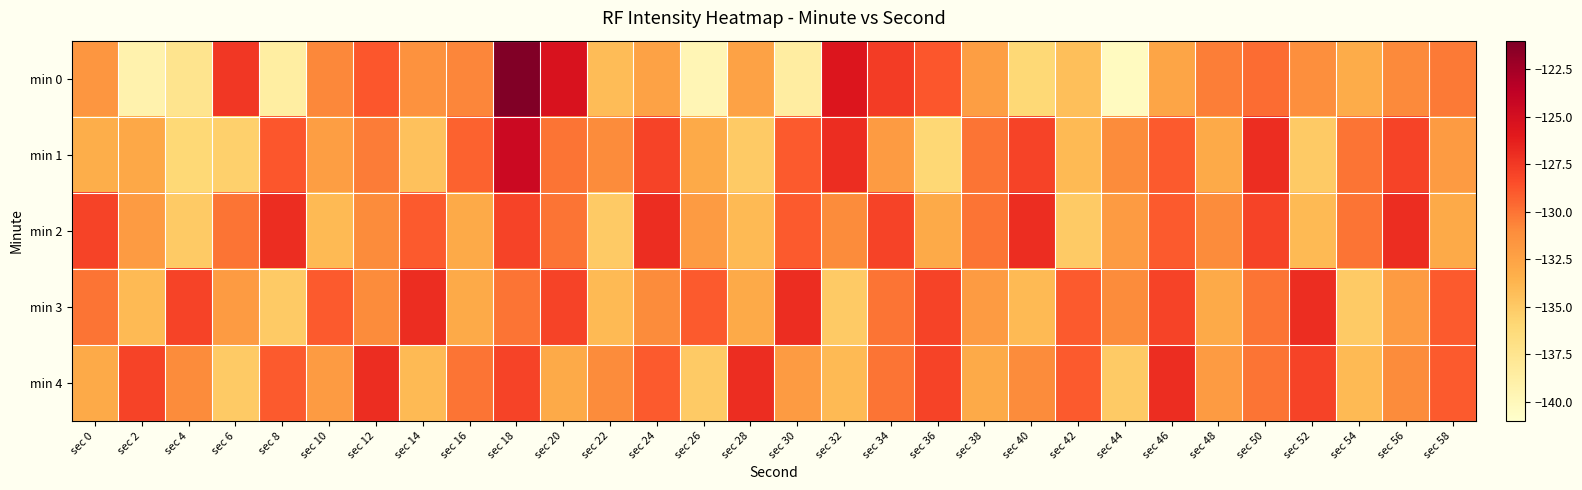

What is the spread (max minus min) of values at sec 38?

3.0